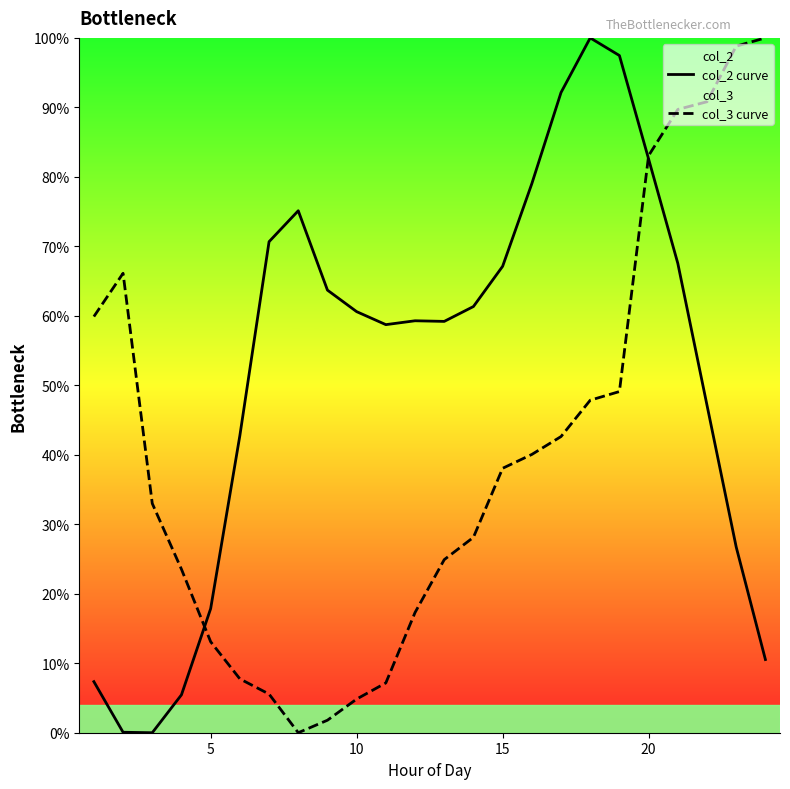

Which series has the largest total across all categories?

col_2 curve